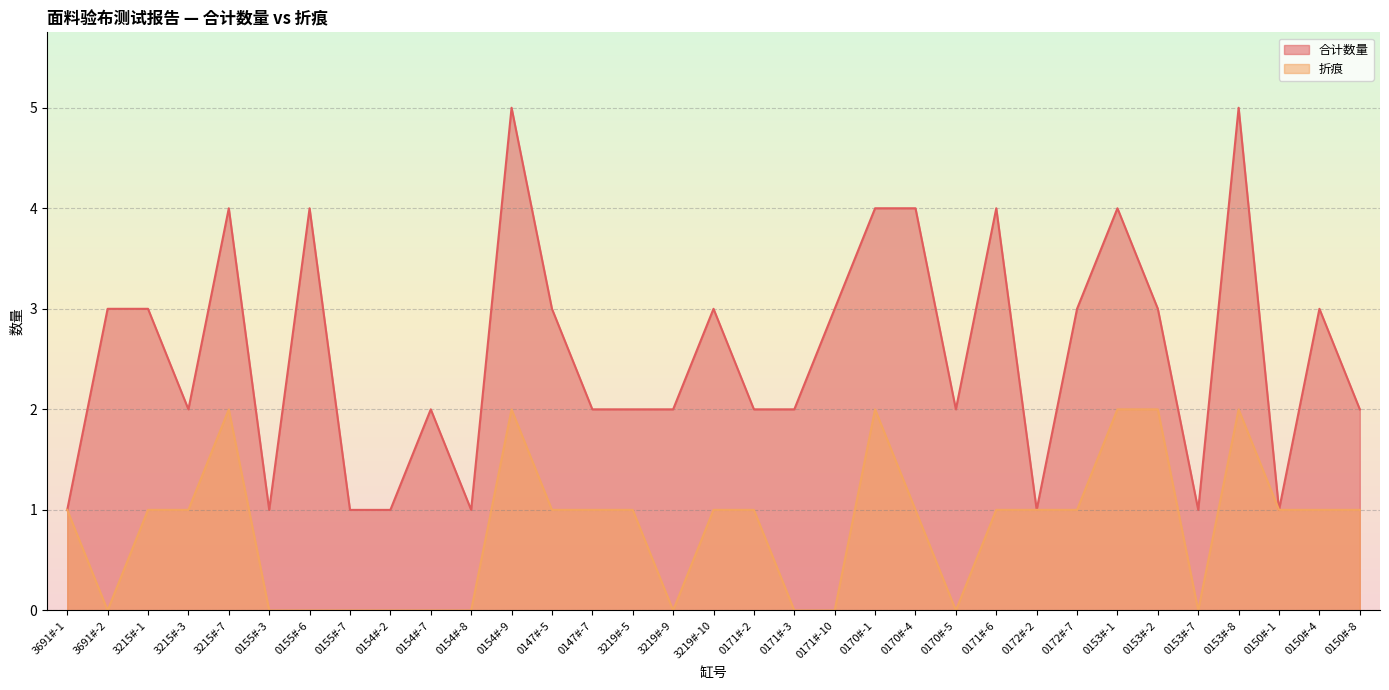

Which label corresponds to the smallest value in the chart?

3691#-2